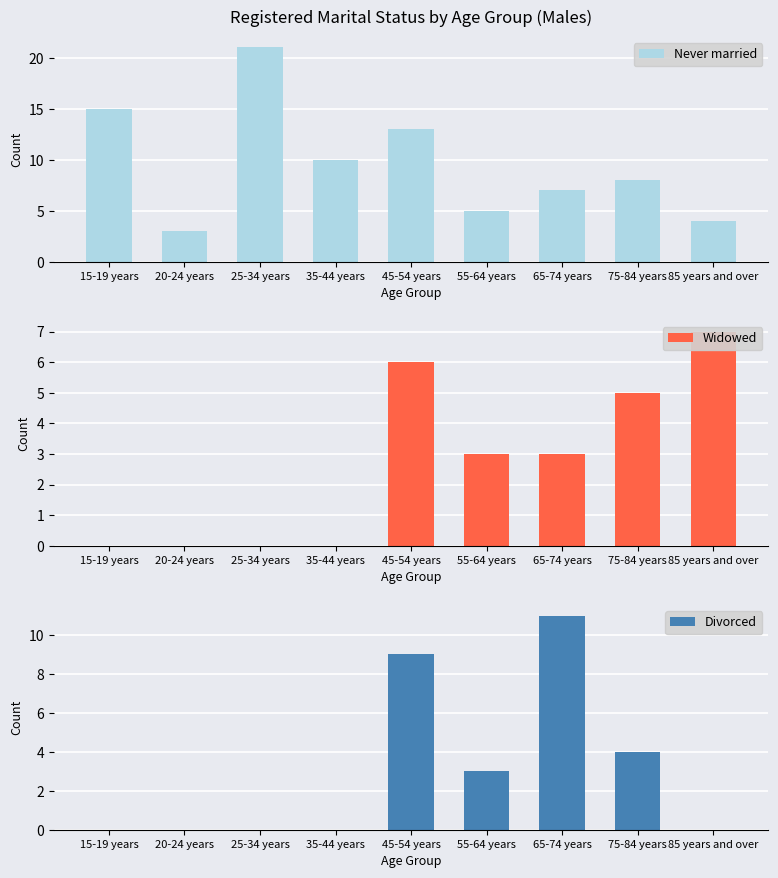

Reading left to right, what are all the values shown in this chart?

Never married: 15	3	21	10	13	5	7	8	4
Widowed: 0	0	0	0	6	3	3	5	7
Divorced: 0	0	0	0	9	3	11	4	0